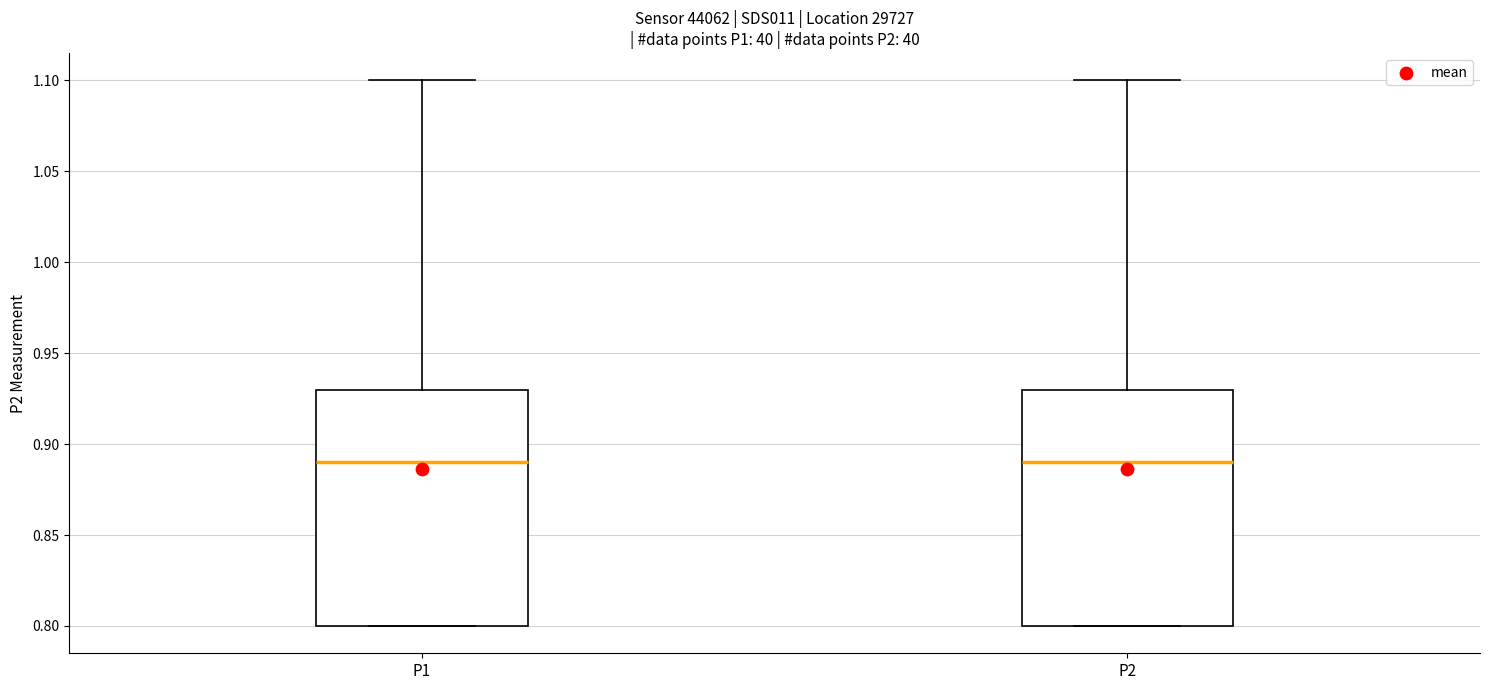

Where does the median line of the box for P1 sit on the y-axis? The values are not printed on the chart, so give them approximately, as read against the axis.

0.89